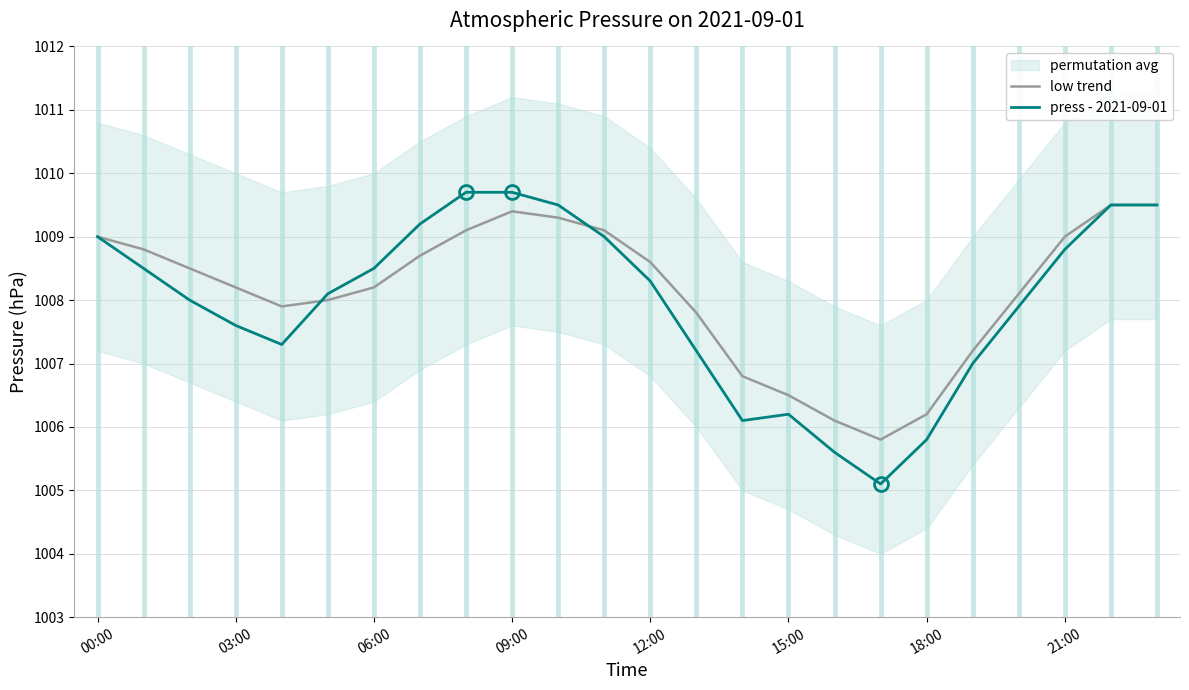

What position from the left is 23?

24